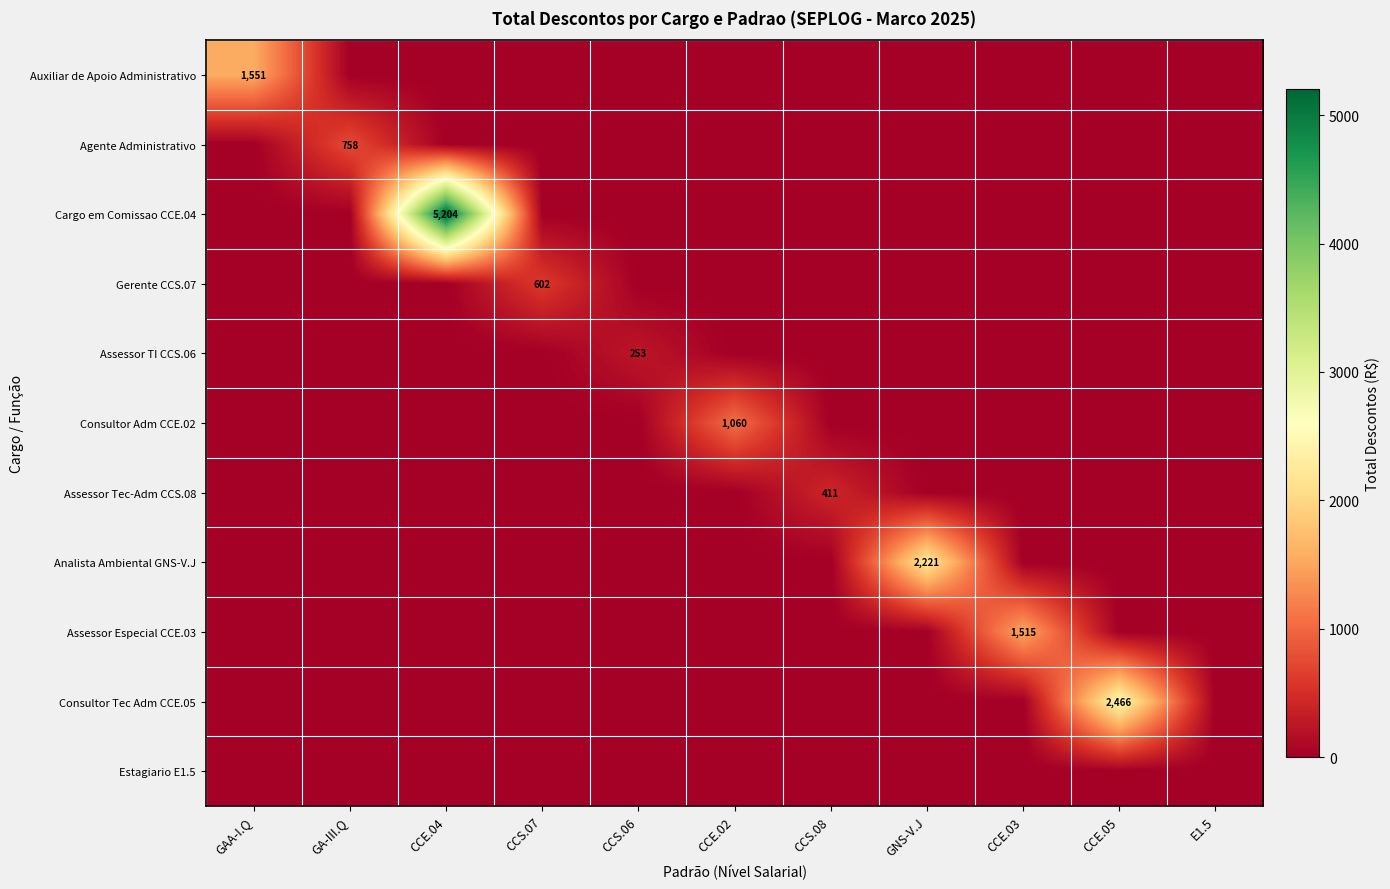

How many values in the Consultor Tec Adm CCE.05 series exceed 0?

1